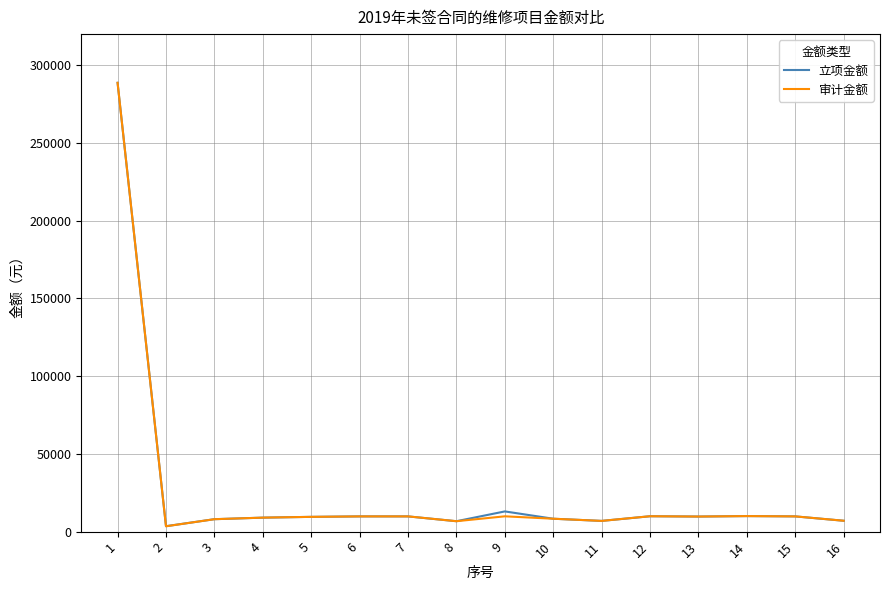

Count the number of categories in the chart.

16